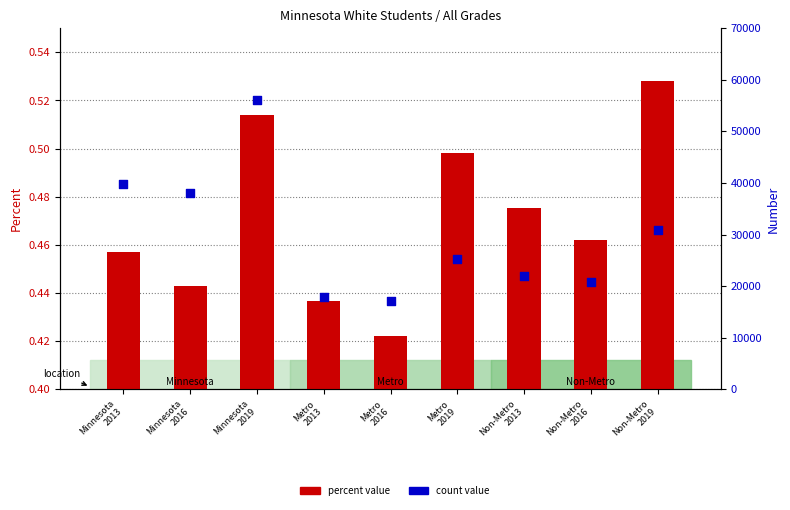

Is the value of count value at Non-Metro
2013 greater than the value of percent value at Metro
2016?

Yes